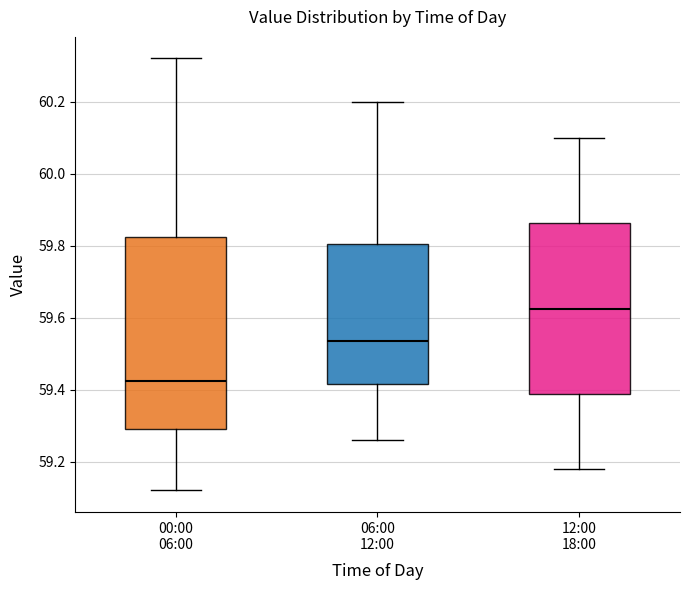

Reading left to right, read every box against the y-axis: the position of its median line, the range the box covers, and the ends of its whiskers. The values are not printed on the chart, so give them approximately, as read against the axis.

00:00 06:00: median 59.42, box 59.30 to 59.82, whiskers 59.12 to 60.32
06:00 12:00: median 59.54, box 59.42 to 59.80, whiskers 59.26 to 60.20
12:00 18:00: median 59.62, box 59.38 to 59.86, whiskers 59.18 to 60.10